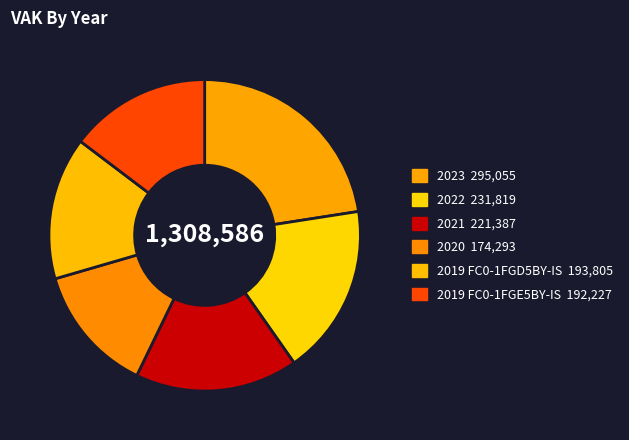

Count the number of slices in the pie.

6